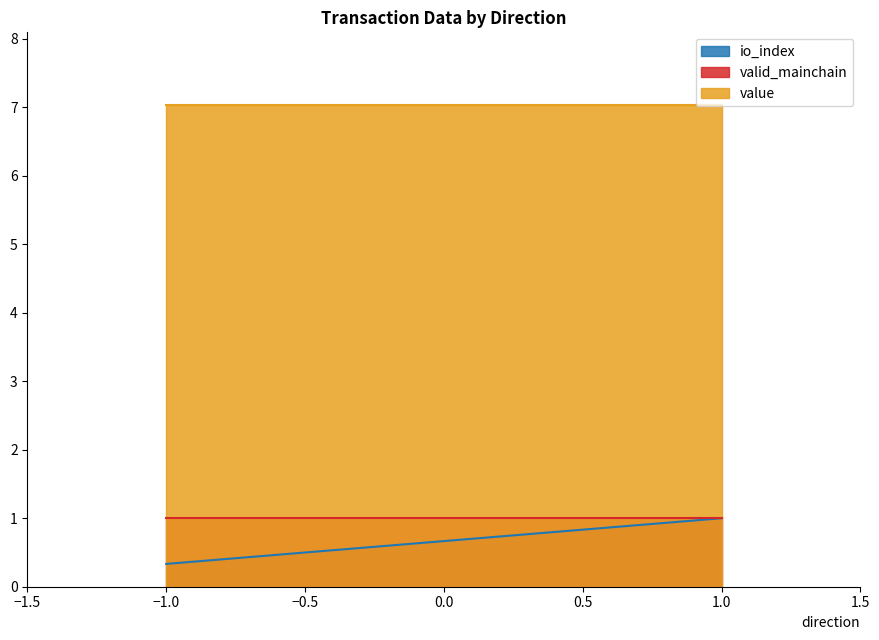

At which category does the chart reach its peak across all series?

-1